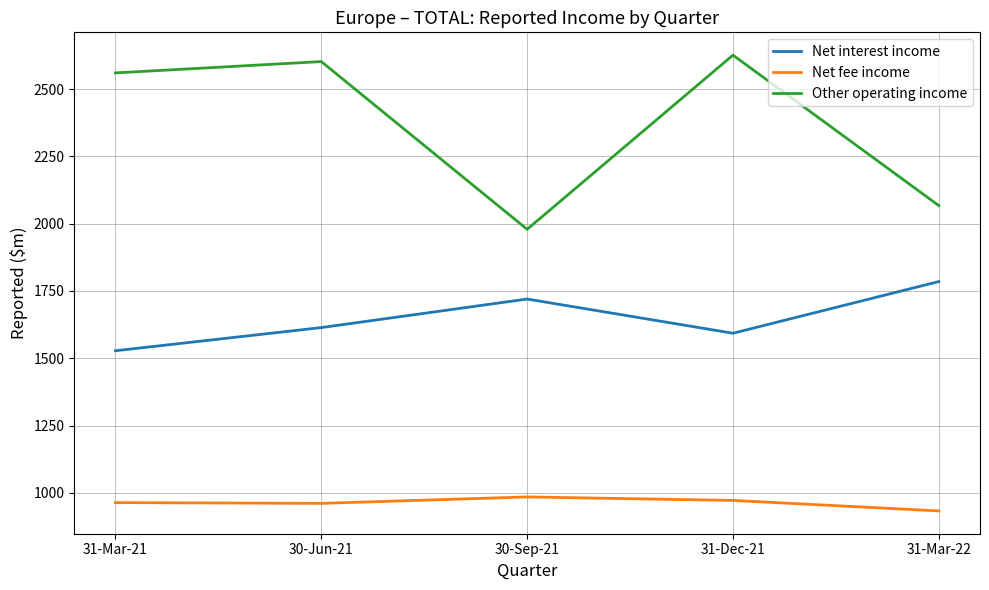

What are all the series names shown in the legend?

Net interest income, Net fee income, Other operating income